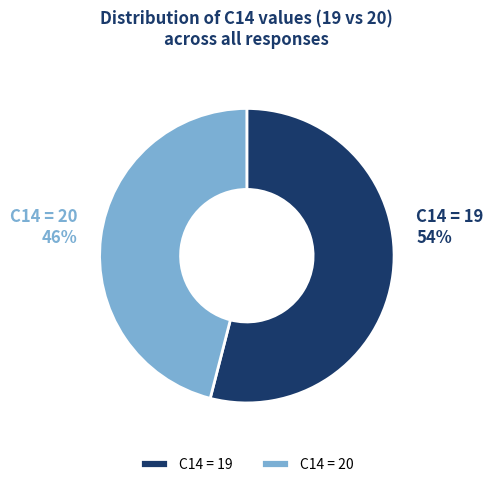

Does any single category account for the majority?

Yes